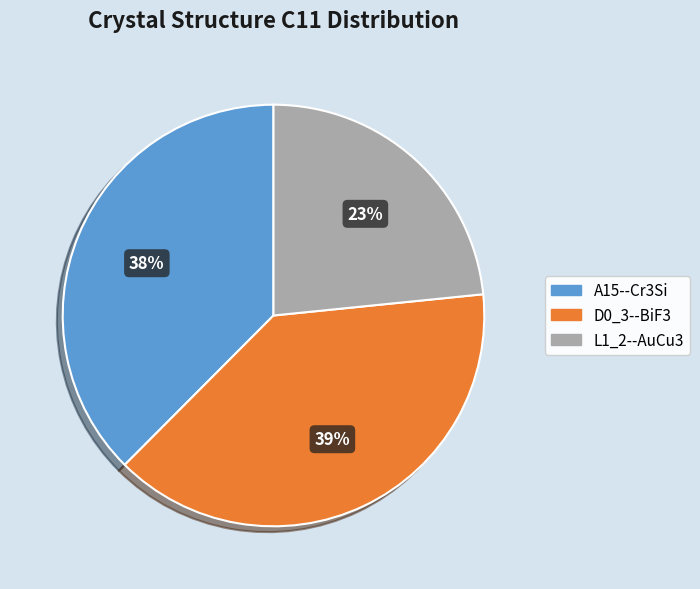

Is it true that D0_3--BiF3 is 39% of the pie?

True